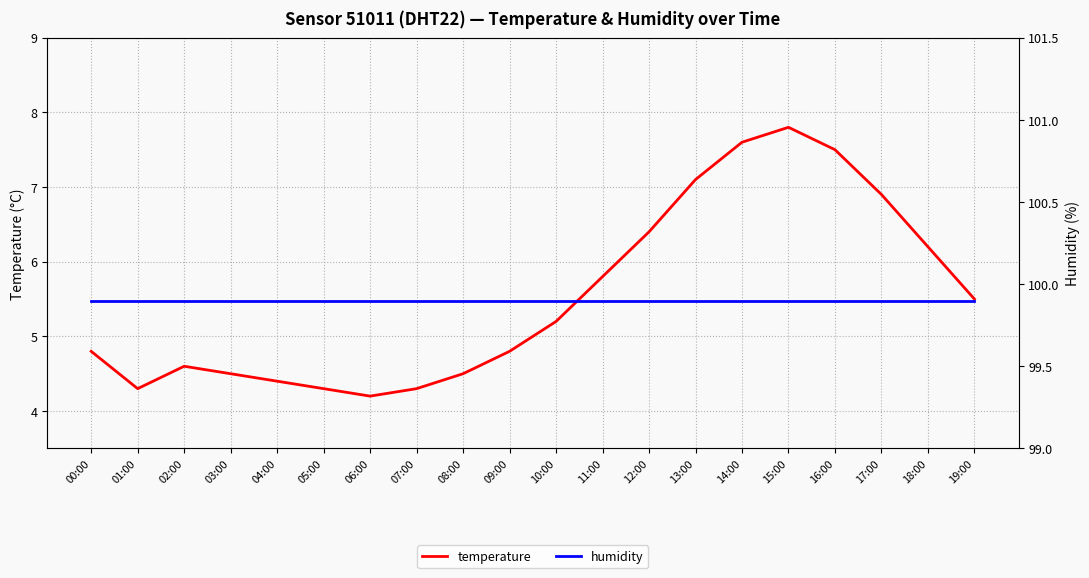

True or false: temperature has more than 0 interior local peaks.

True